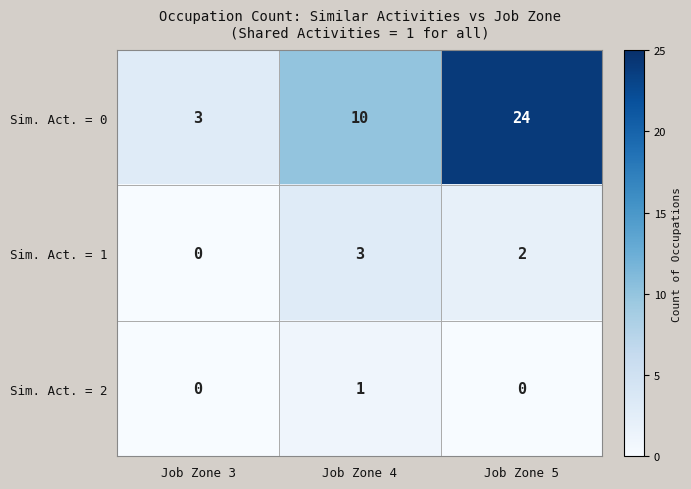

Count the Sim. Act. = 2 values in the range 0 to 1.

3